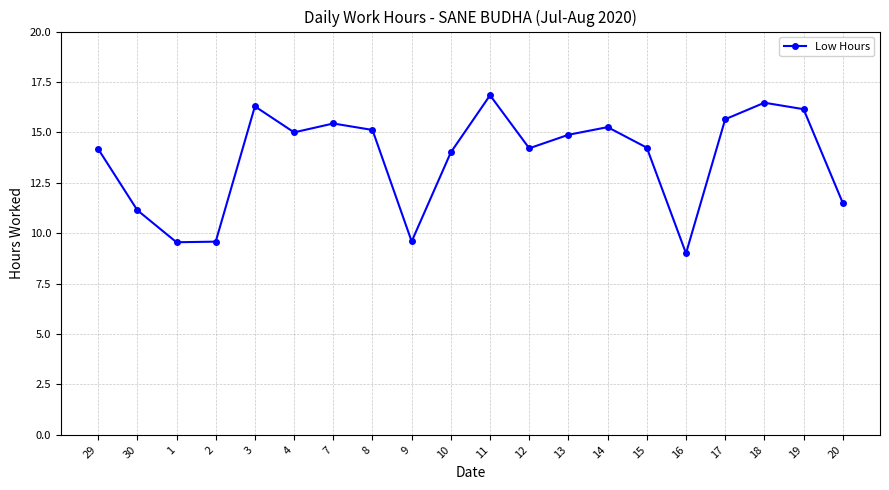

At which category does the chart reach its minimum across all series?

16